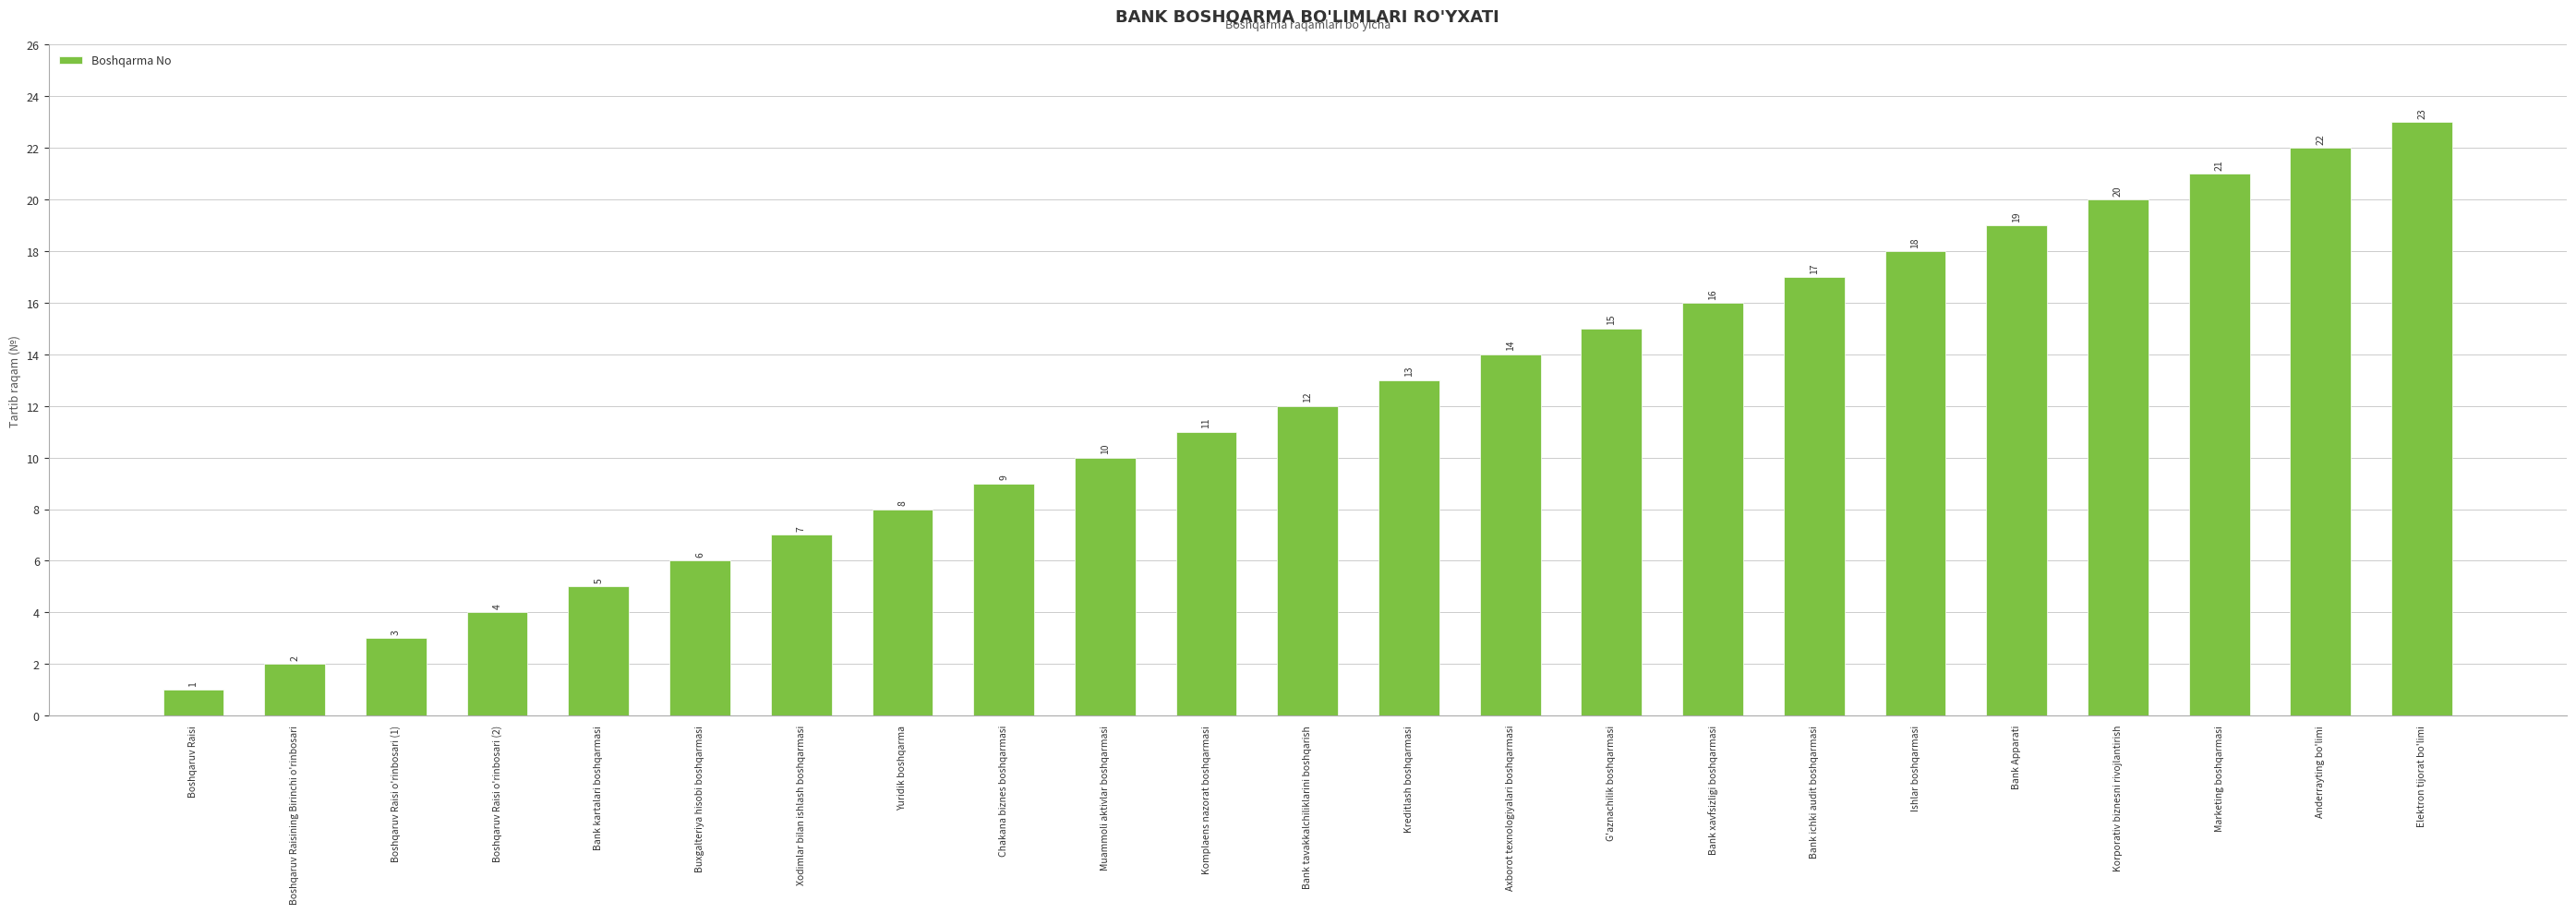

Which has a higher value, Ishlar boshqarmasi or Anderrayting bo'limi?

Anderrayting bo'limi